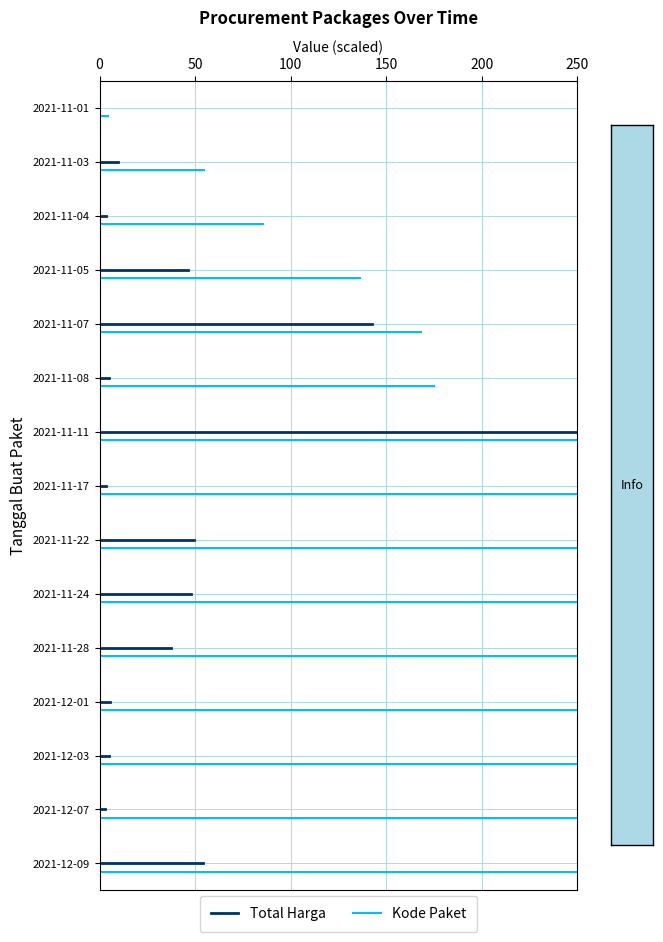

At 0, list the series in order from largest to smallest.

Kode Paket, Total Harga